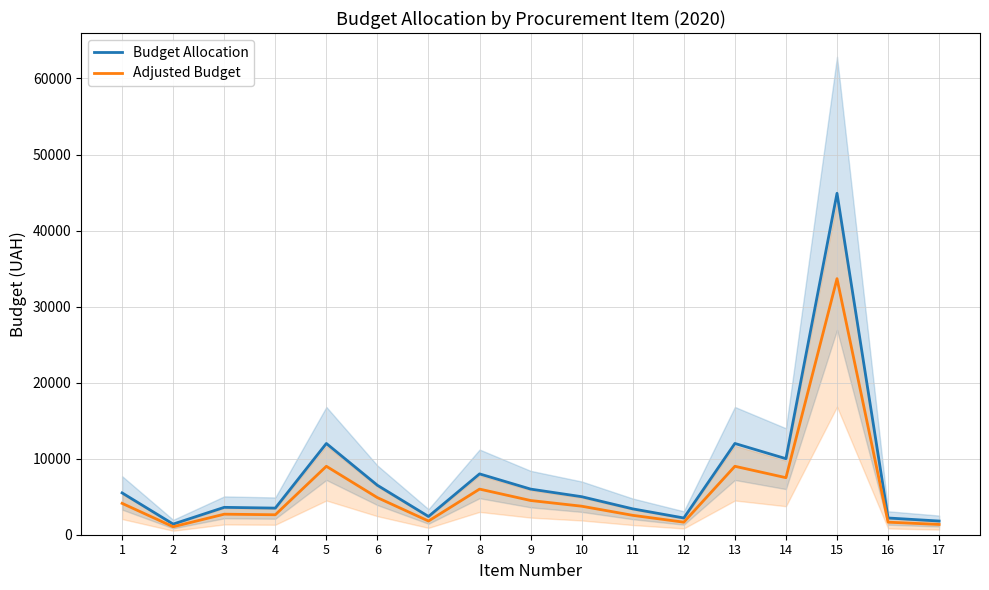

True or false: Adjusted Budget and Budget Allocation intersect in this chart.

False